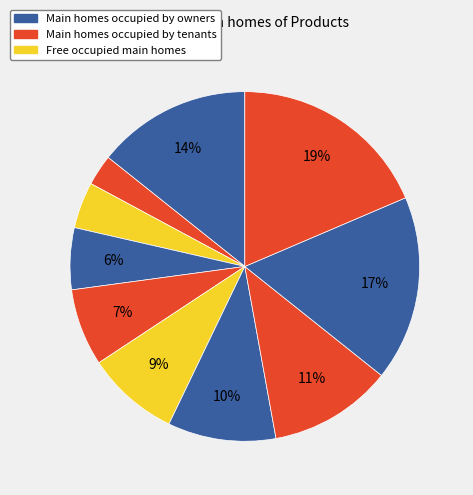

To the nearest percent, what is the average slice percentage?

10%